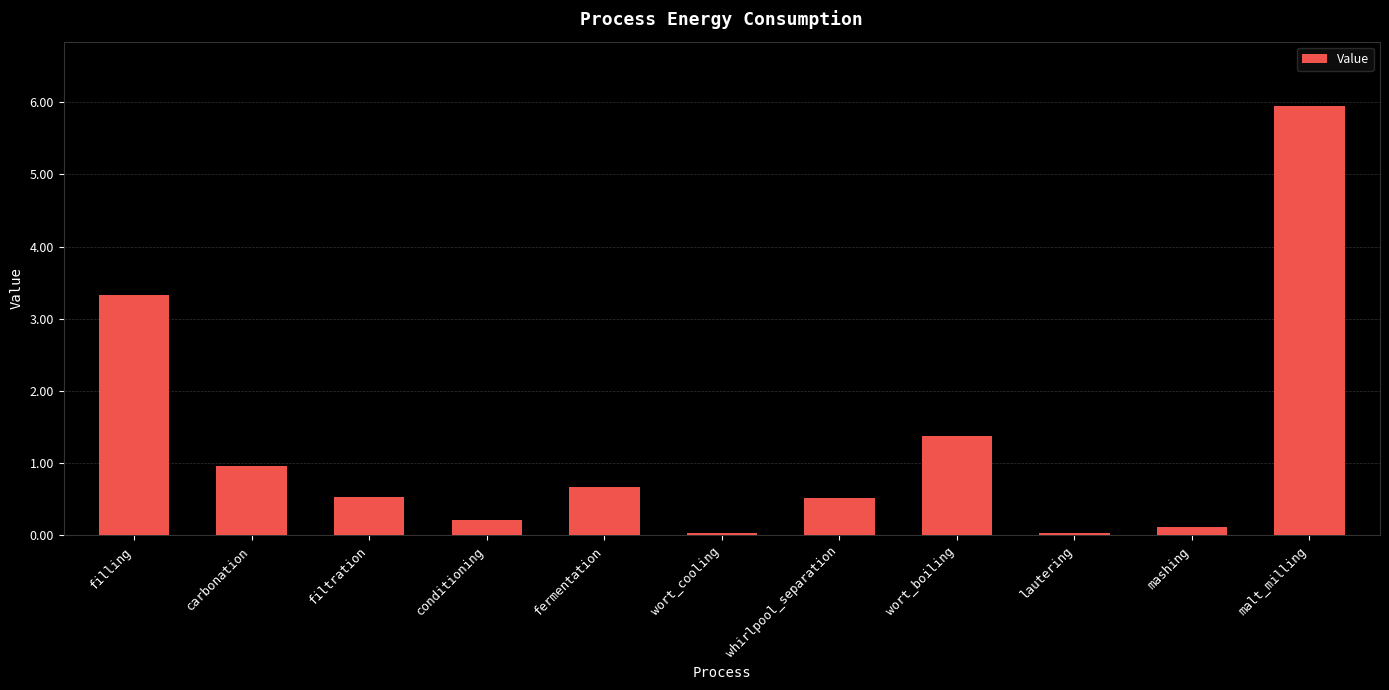

What is the sum of the values at fermentation and conditioning?

0.9